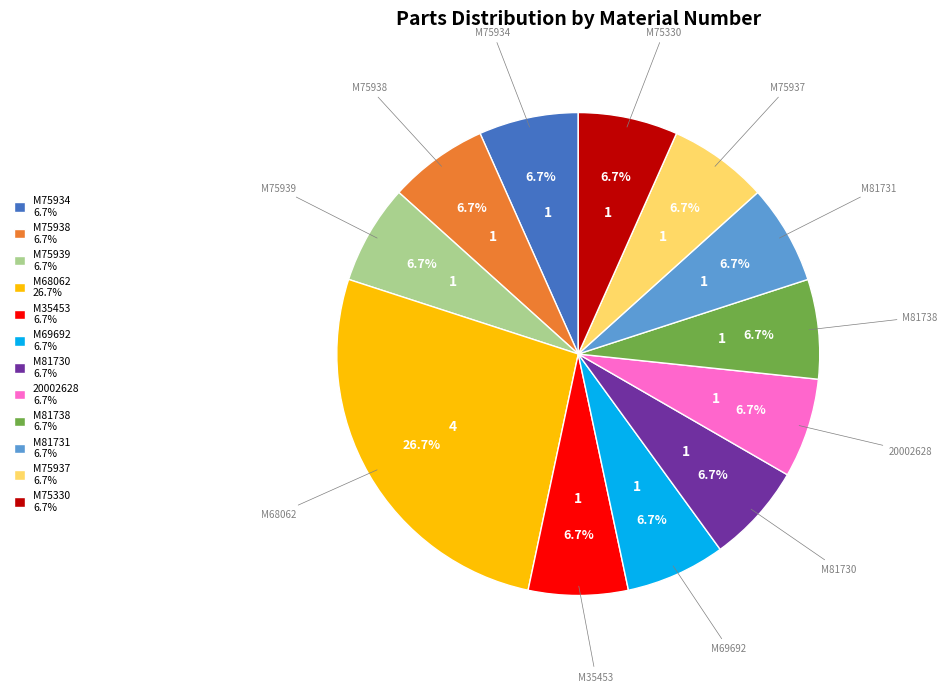

True or false: M81730 accounts for 20% of the total.

False